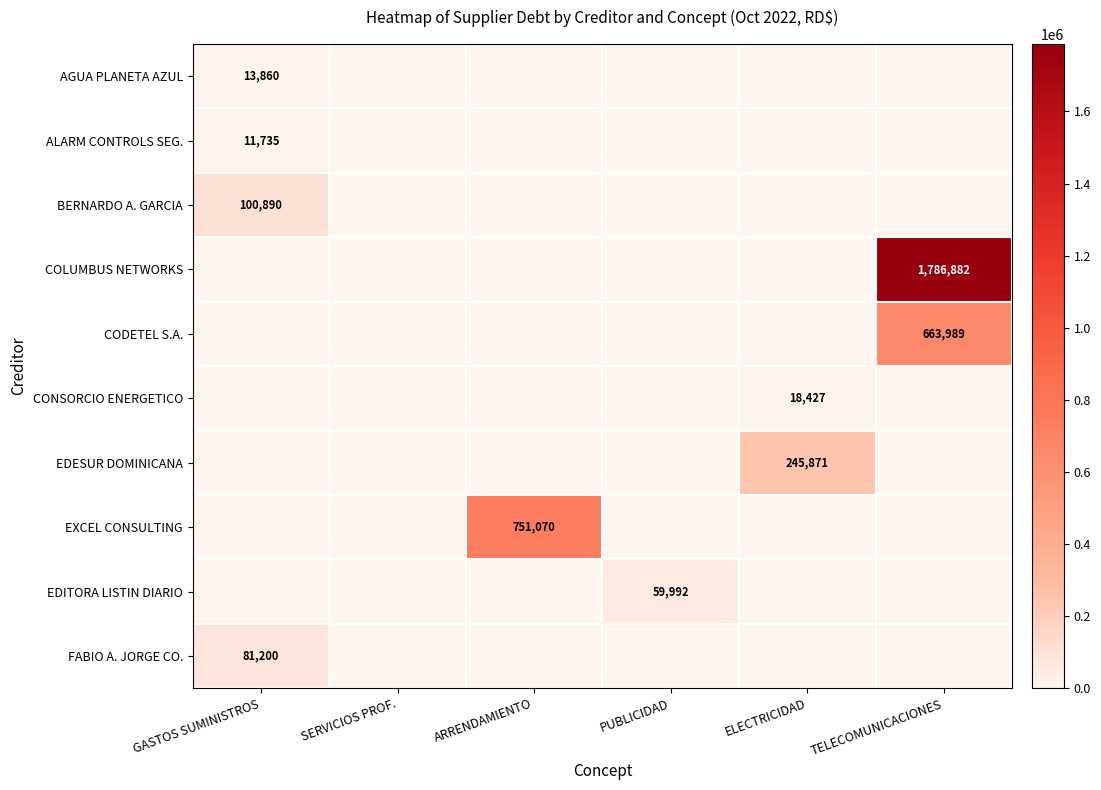

The value of EXCEL CONSULTING at ARRENDAMIENTO is 751070. True or false?

True